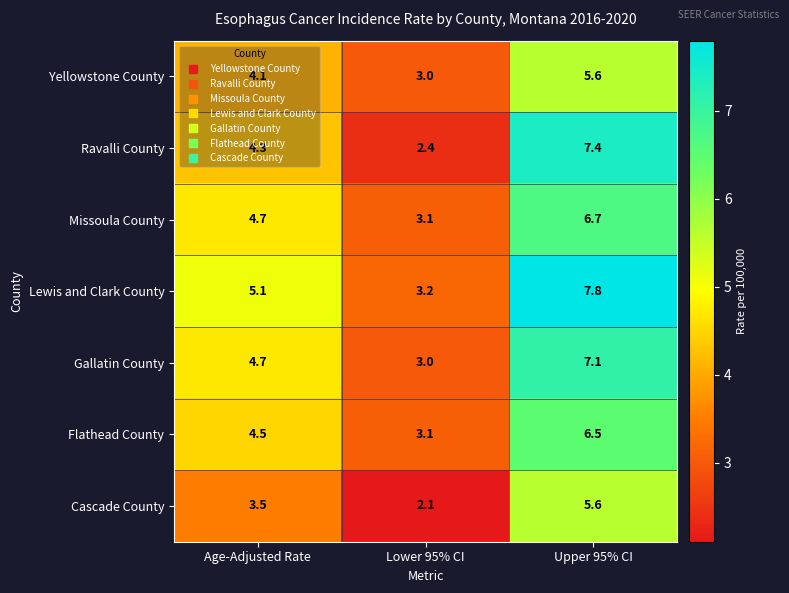

At how many categories does at least one series exceed 2?

3